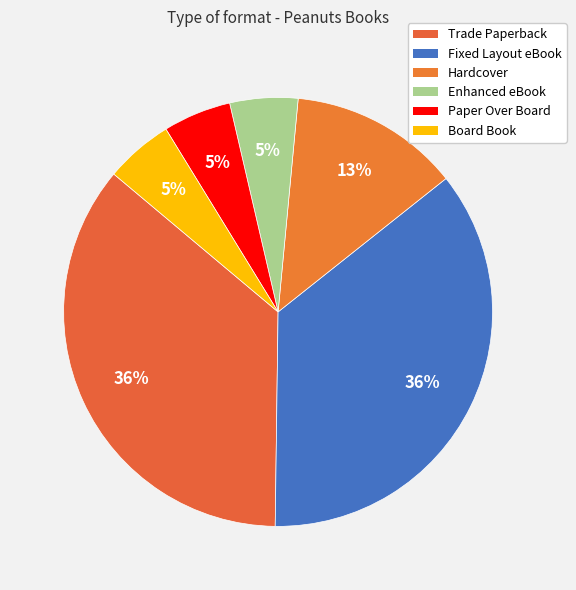

To the nearest percent, what portion does Fixed Layout eBook represent?

36%